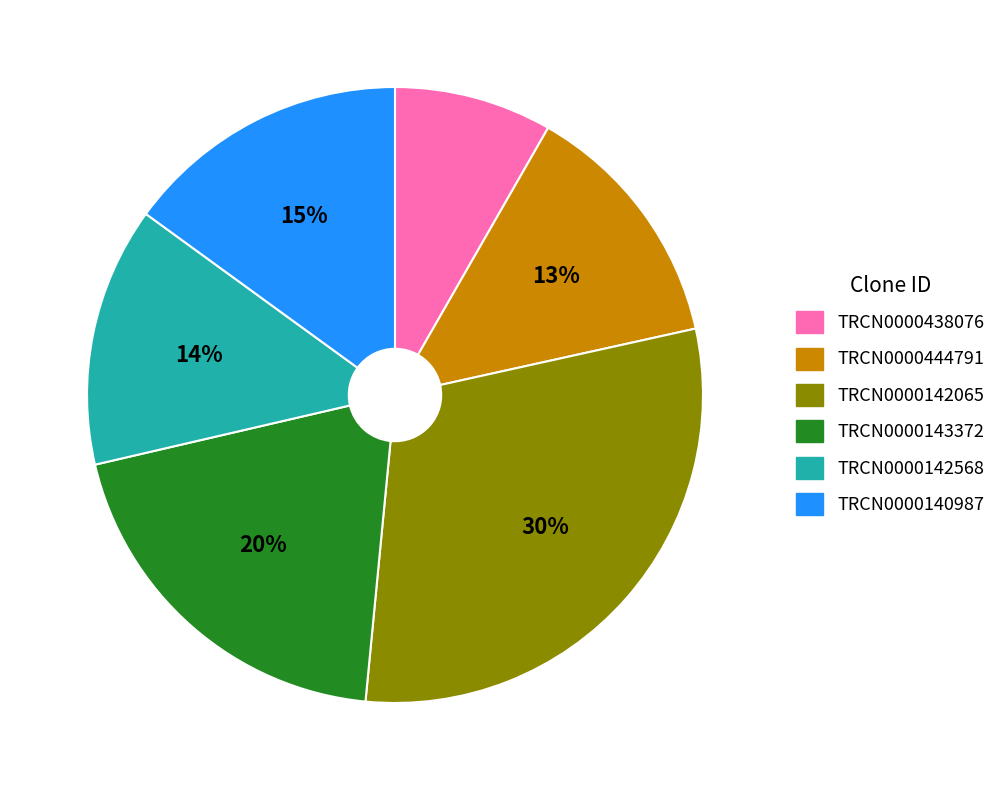

Combined, do TRCN0000142065 and TRCN0000142568 account for over 50%?

No